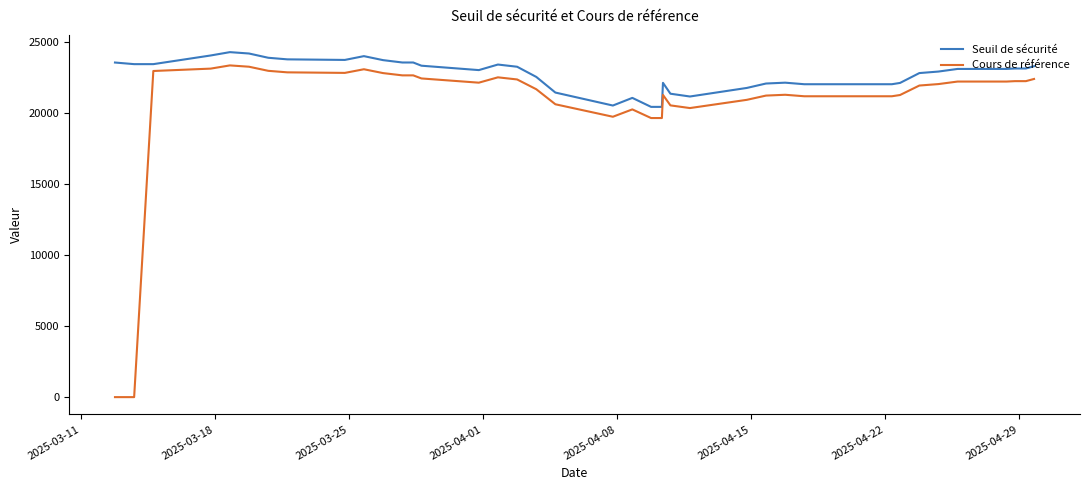

Rank the series by their average value, from lowest to highest.

Cours de référence, Seuil de sécurité